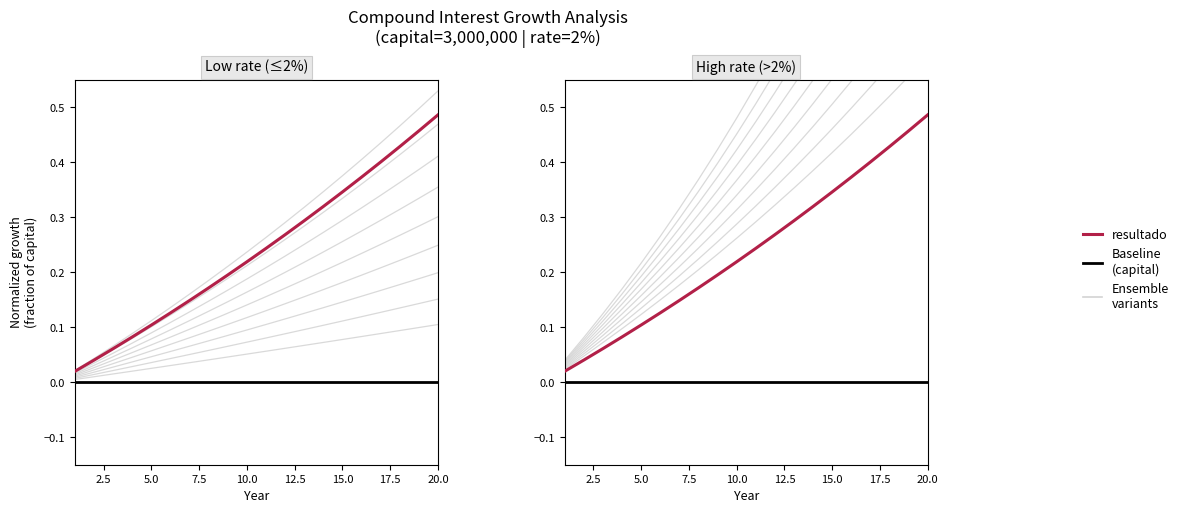

Reading left to right, what are all the values shown in this chart?

1=0.0	2=0.0	3=0.1	4=0.1	5=0.1	6=0.1	7=0.1	8=0.2	9=0.2	10=0.2	11=0.2	12=0.3	13=0.3	14=0.3	15=0.3	16=0.4	17=0.4	18=0.4	19=0.5	20=0.5